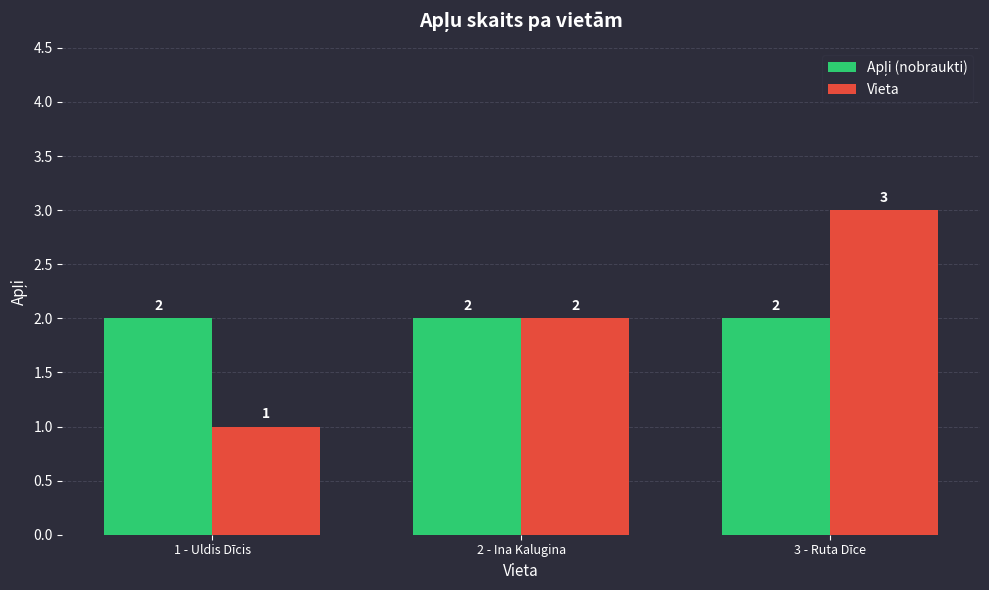

At which category is the sum across all series the highest?

3 - Ruta Dīce